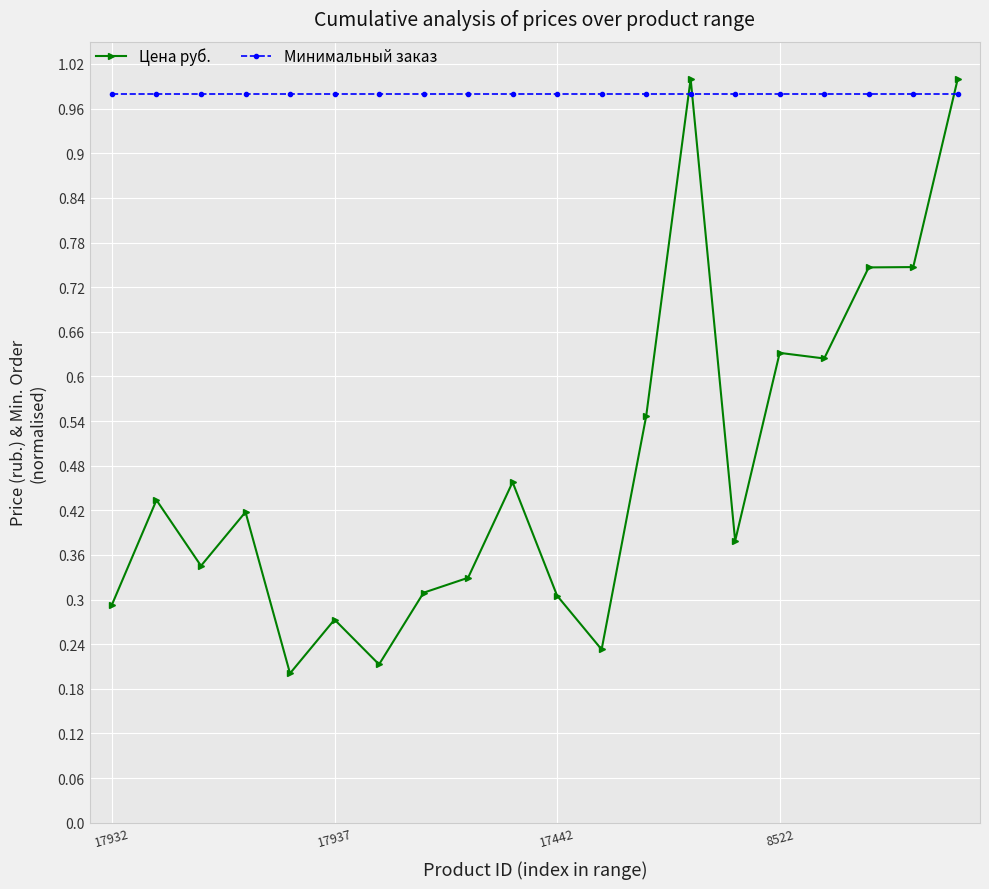

Which series has the largest range (max minus min)?

Цена руб.